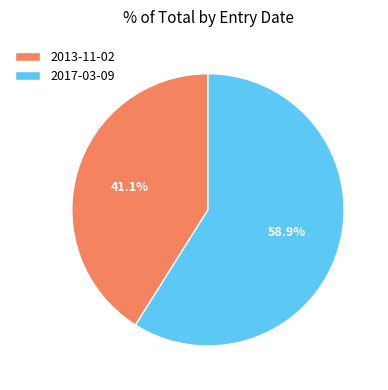

To the nearest percent, what percentage of the pie is 2017-03-09?

59%